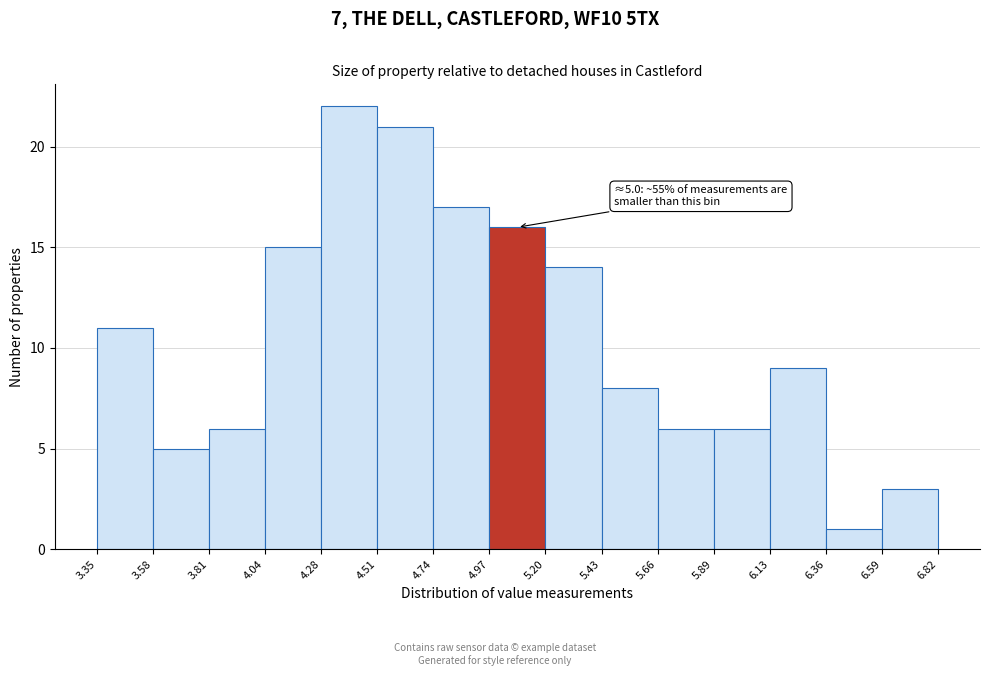

Over which range of the x-axis is the bar tallest?

4.28 to 4.51